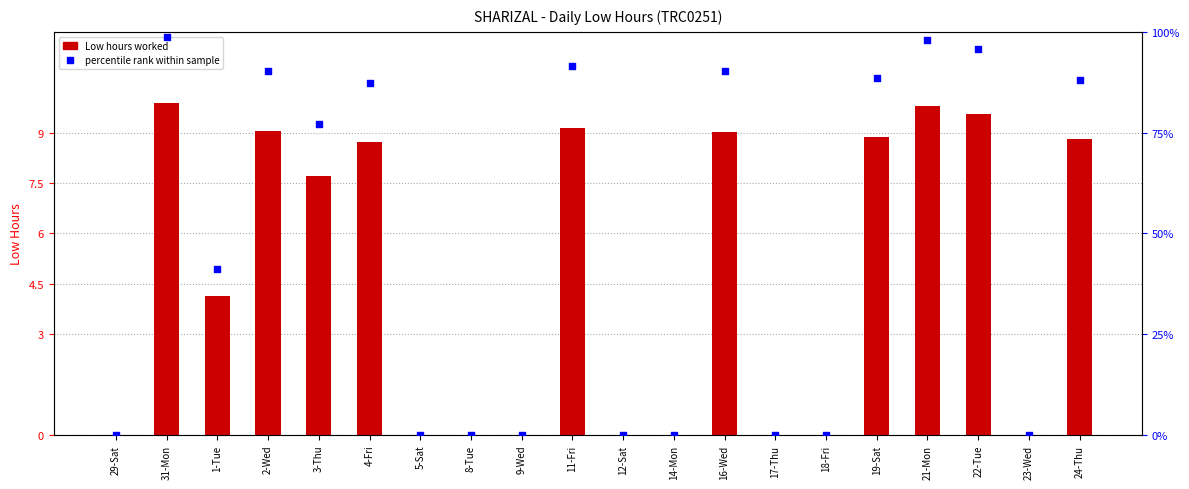

Which series contains the lowest Y value?

Low (hours)